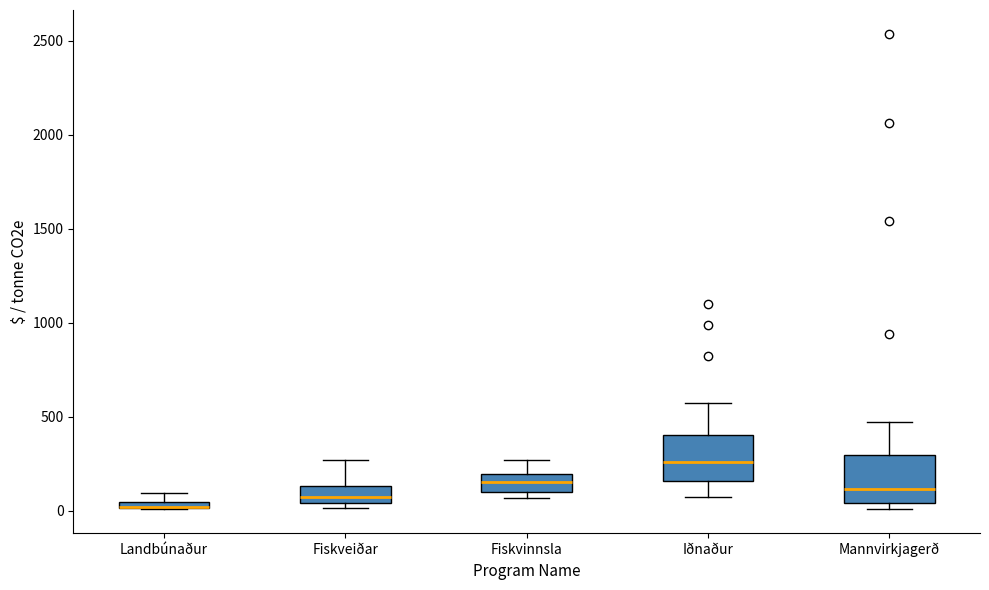

Where is the upper edge of the box for Landbúnaður on the y-axis? The values are not printed on the chart, so give them approximately, as read against the axis.

50